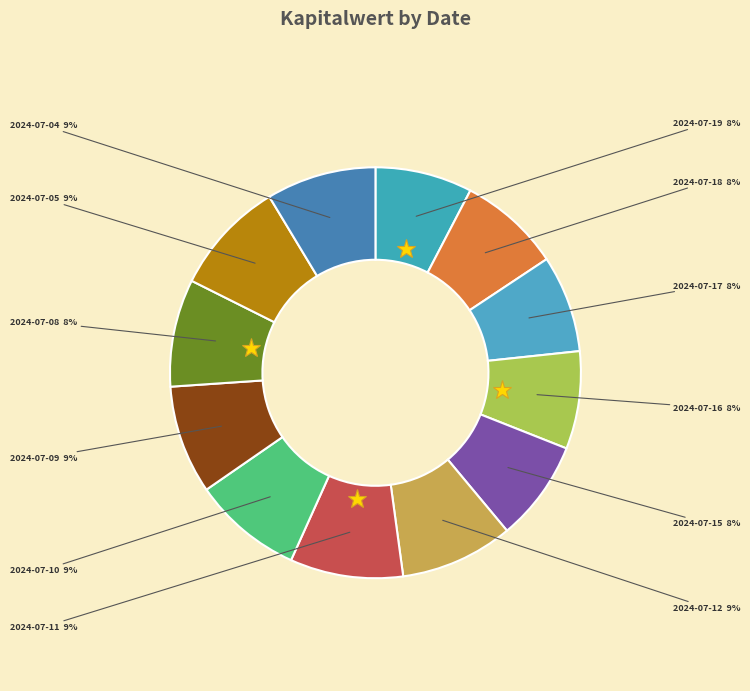

What is the largest slice in the pie chart?

2024-07-05